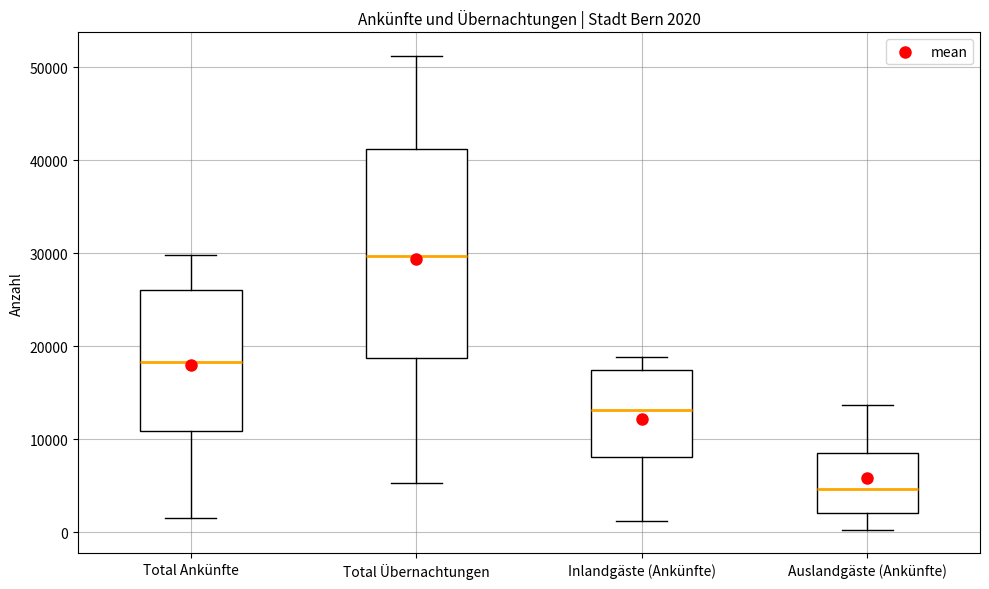

Which box's median line is the lowest?

Auslandgäste (Ankünfte)